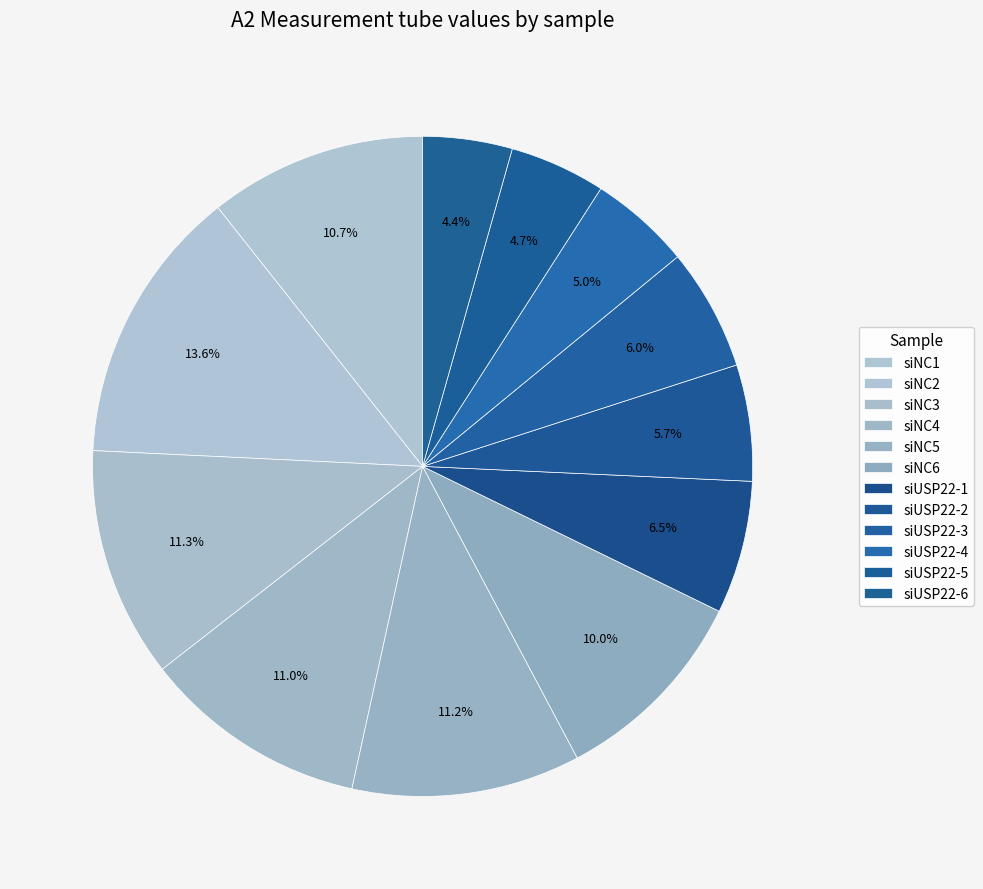

What is the ratio of the value at siUSP22-3 to the value at siNC2?

0.4